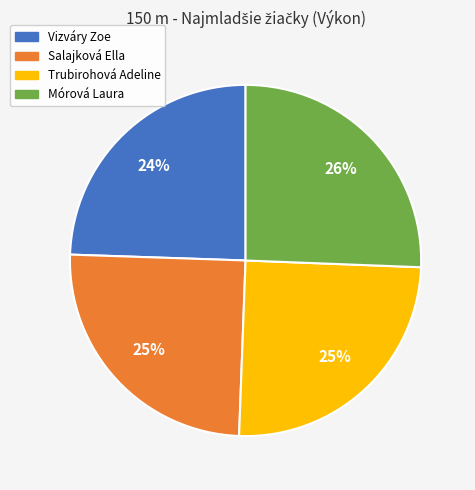

The Salajková Ella slice represents 25% of the pie. True or false?

True